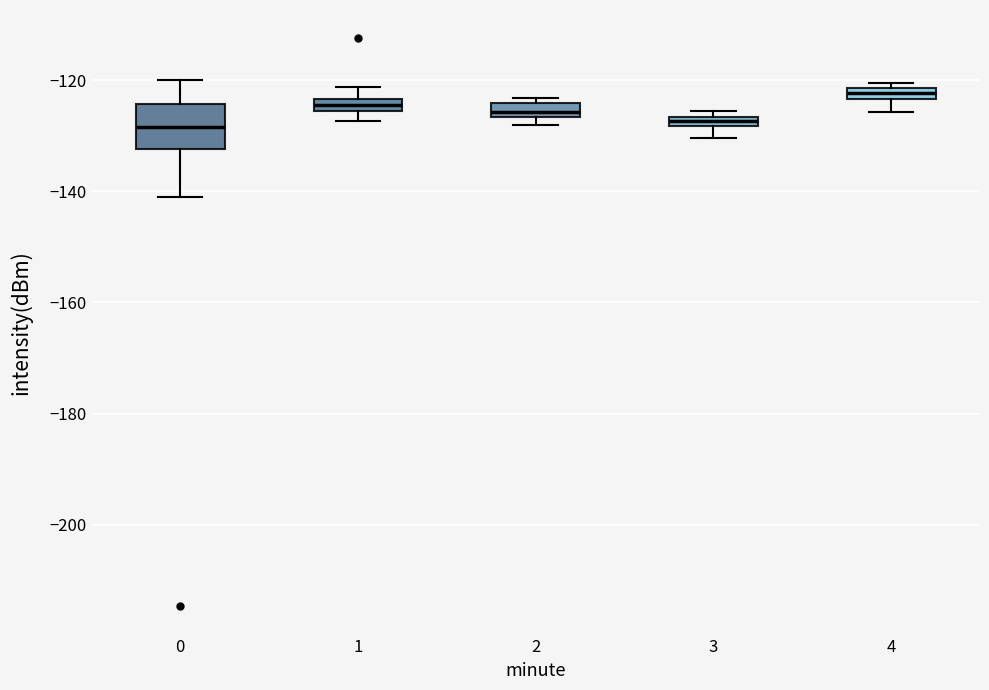

Where is the upper edge of the box at x = 2 on the y-axis? The values are not printed on the chart, so give them approximately, as read against the axis.

-124